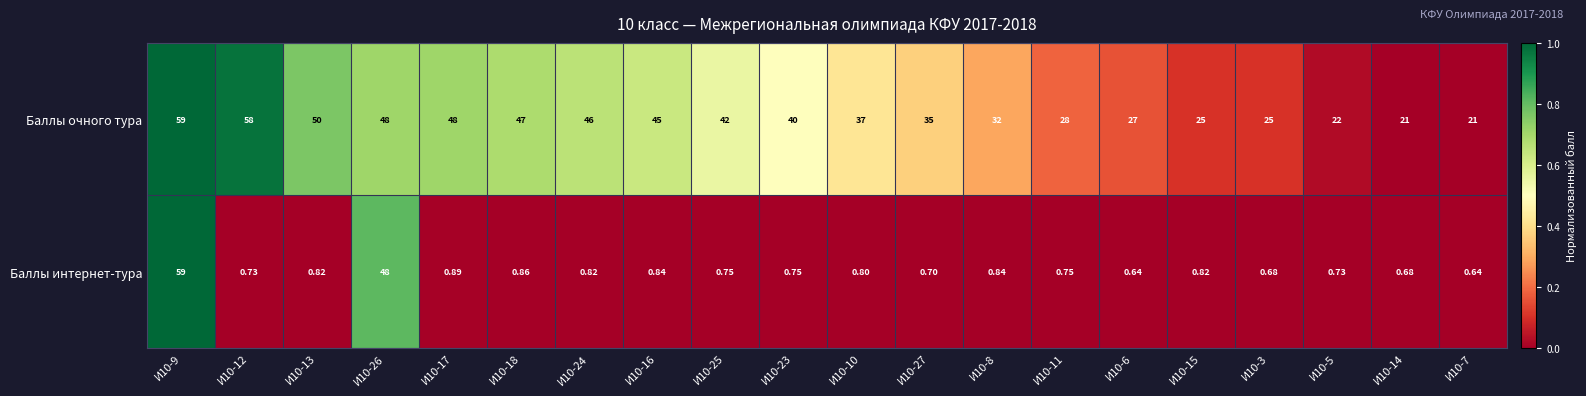

Which category has the highest value across all series?

И10-9